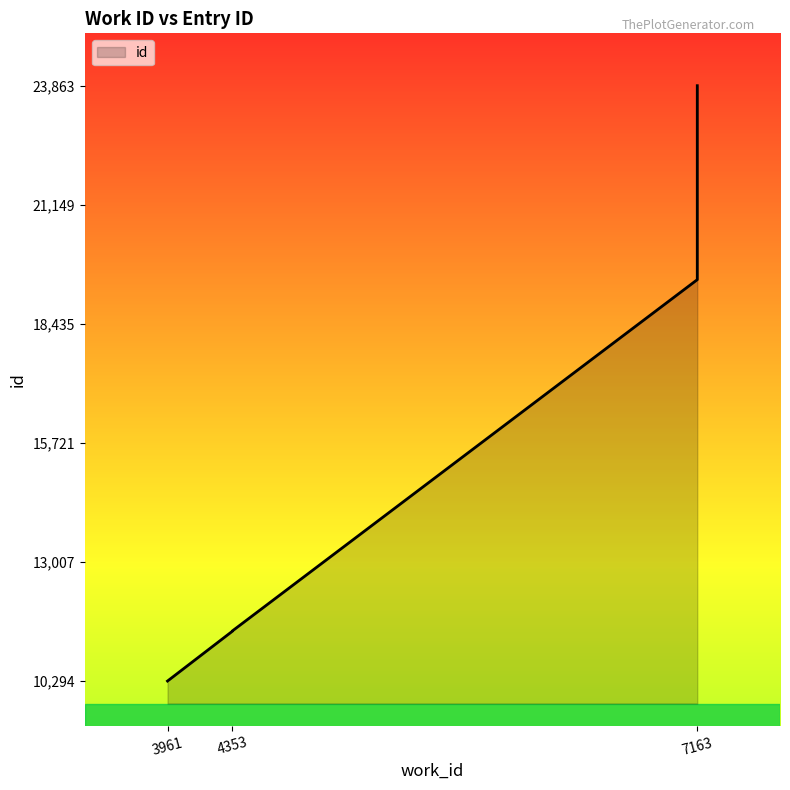

What is the sum of the values at 7163 and 3961?

34157